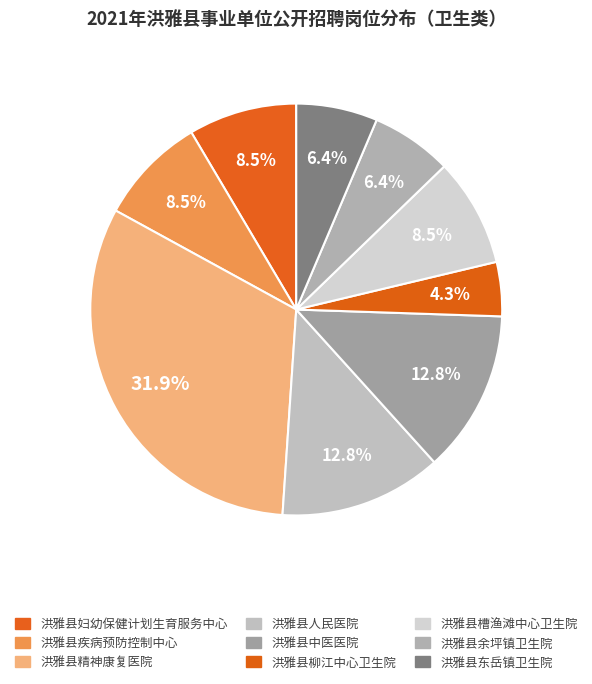

Rank the categories by value from lowest to highest.

洪雅县柳江中心卫生院, 洪雅县余坪镇卫生院, 洪雅县东岳镇卫生院, 洪雅县妇幼保健计划生育服务中心, 洪雅县疾病预防控制中心, 洪雅县槽渔滩中心卫生院, 洪雅县人民医院, 洪雅县中医医院, 洪雅县精神康复医院